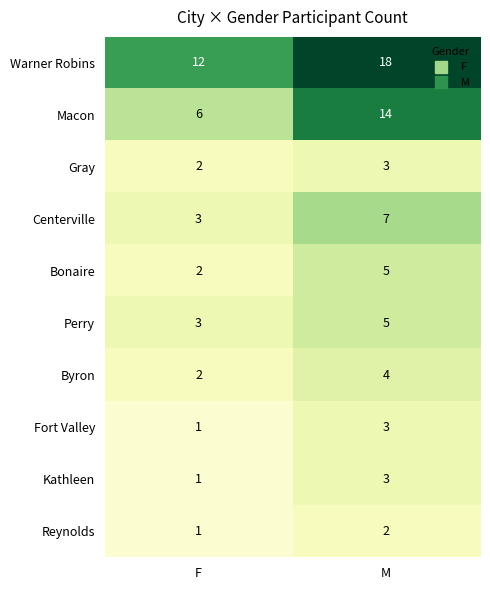

What is the difference between the Macon values at M and F?

8